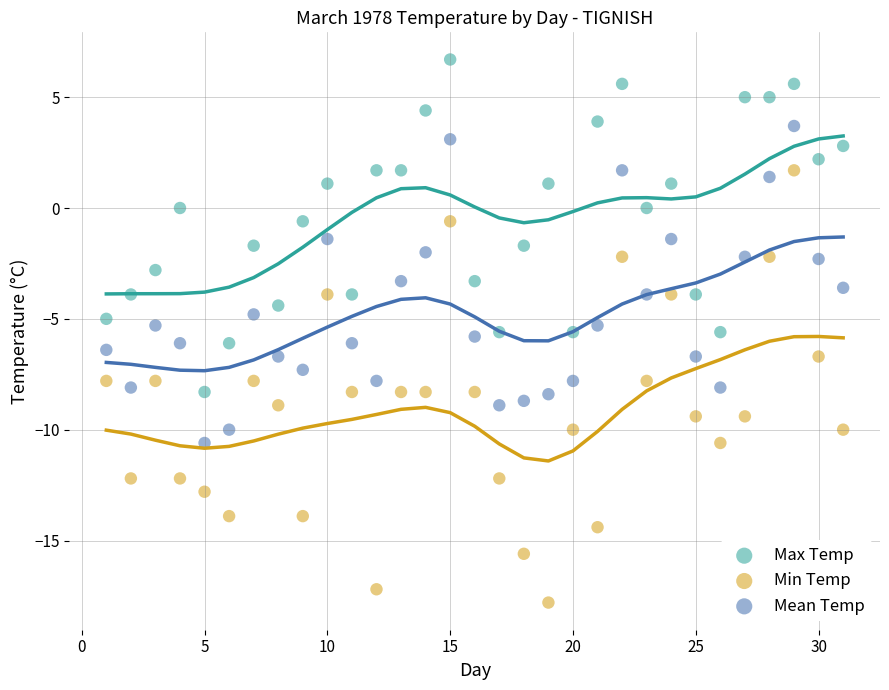

Across all data points, what is the range of X values (max minus min)?

30.0